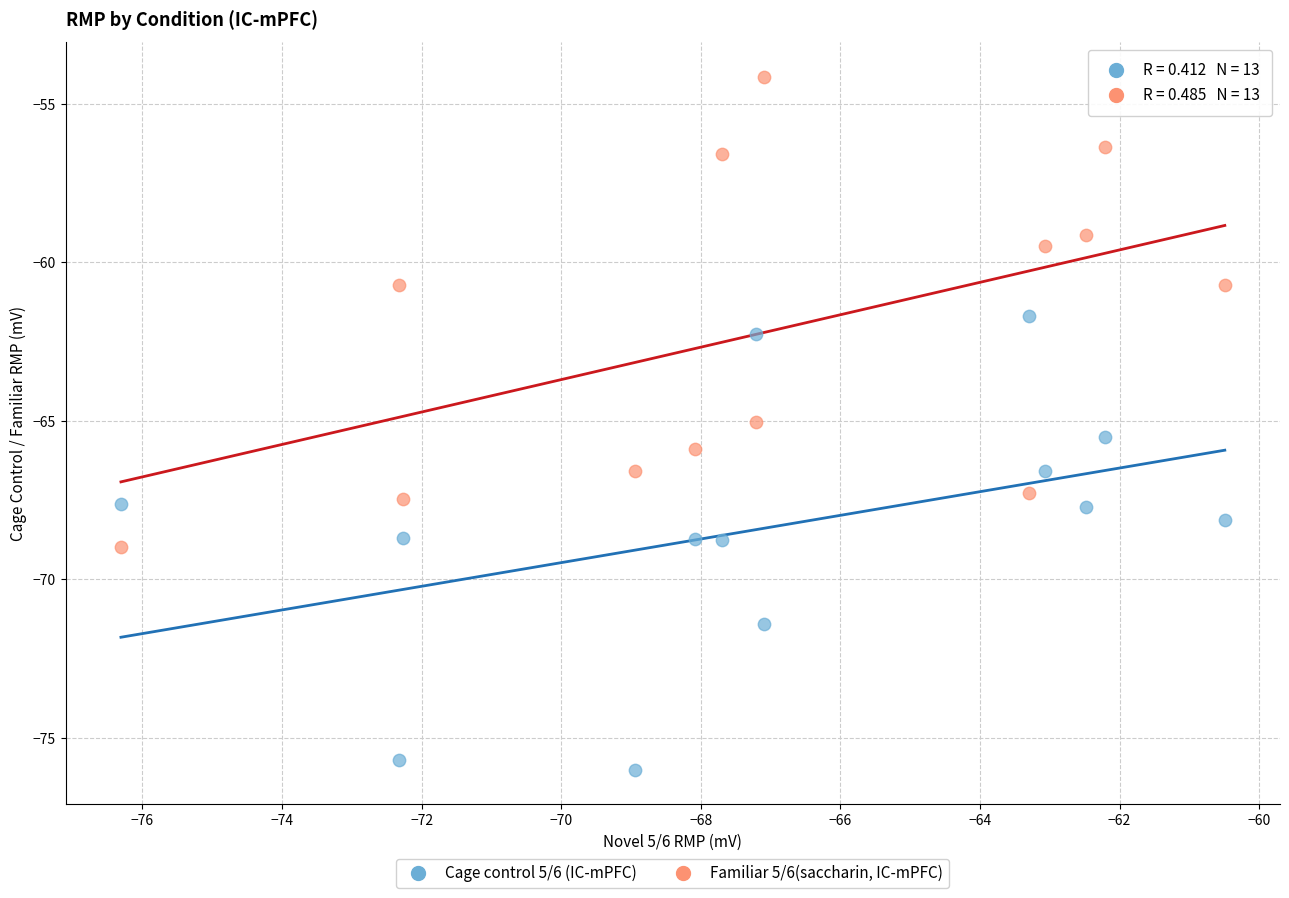

Across all data points, what is the range of Y values (max minus min)?

21.8